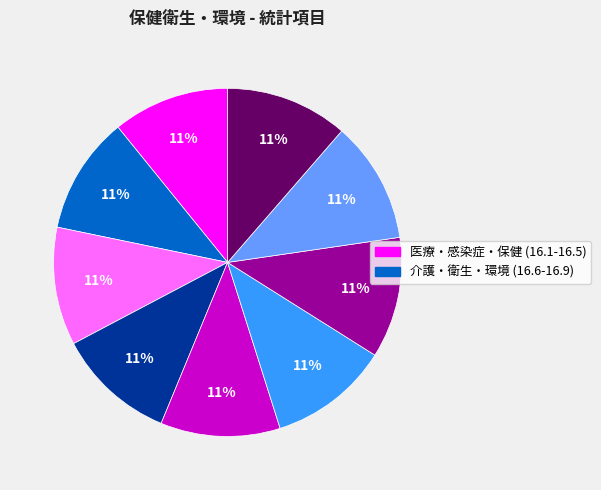

To the nearest percent, what is the average slice percentage?

11%